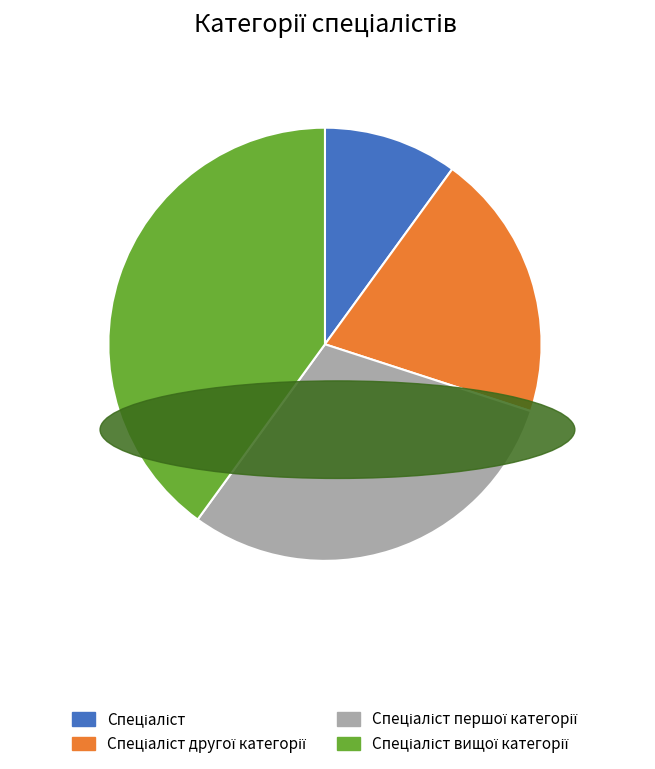

Is there any slice that represents more than half of the pie?

No